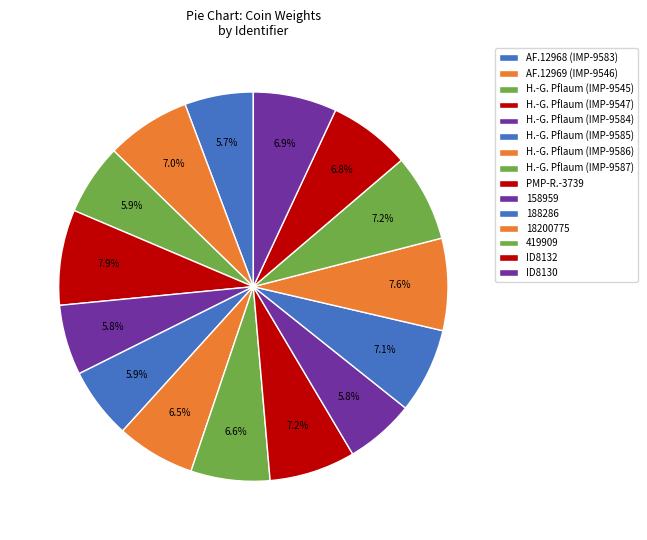

To the nearest percent, what is the combined percentage of H.-G. Pflaum (IMP-9547) and H.-G. Pflaum (IMP-9585)?

14%